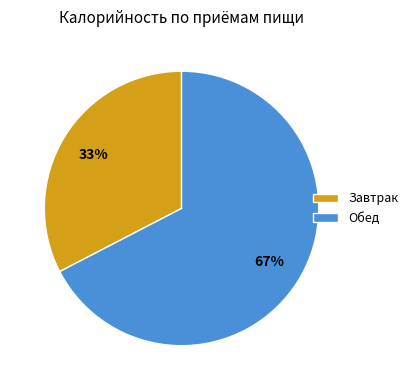

Is the sum of Завтрак and Обед greater than half?

Yes